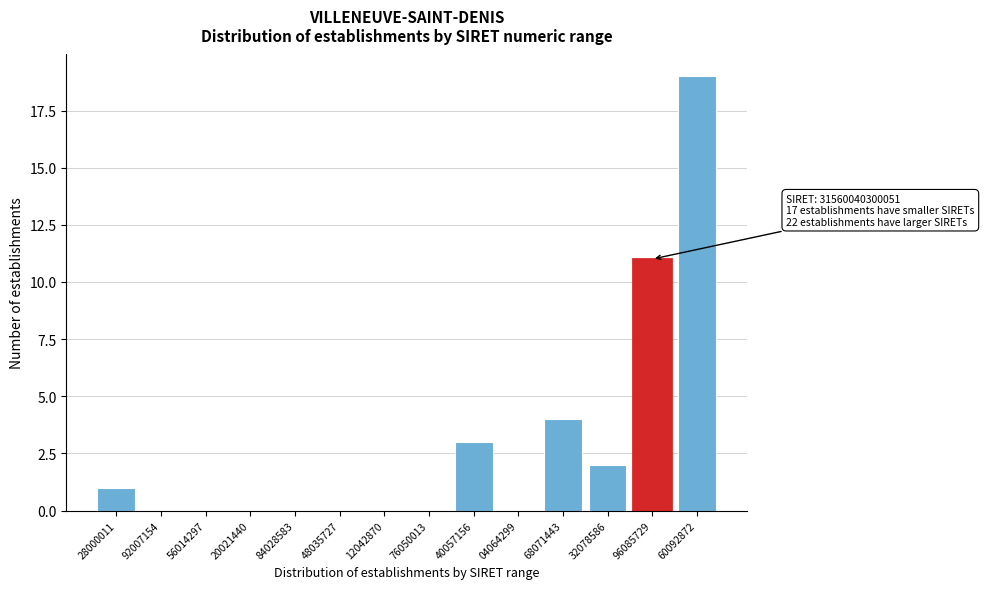

Reading left to right, list all the values displayed in this chart.

28000011=1	92007154=0	56014297=0	20021440=0	84028583=0	48035727=0	12042870=0	76050013=0	40057156=3	04064299=0	68071443=4	32078586=2	96085729=11	60092872=19